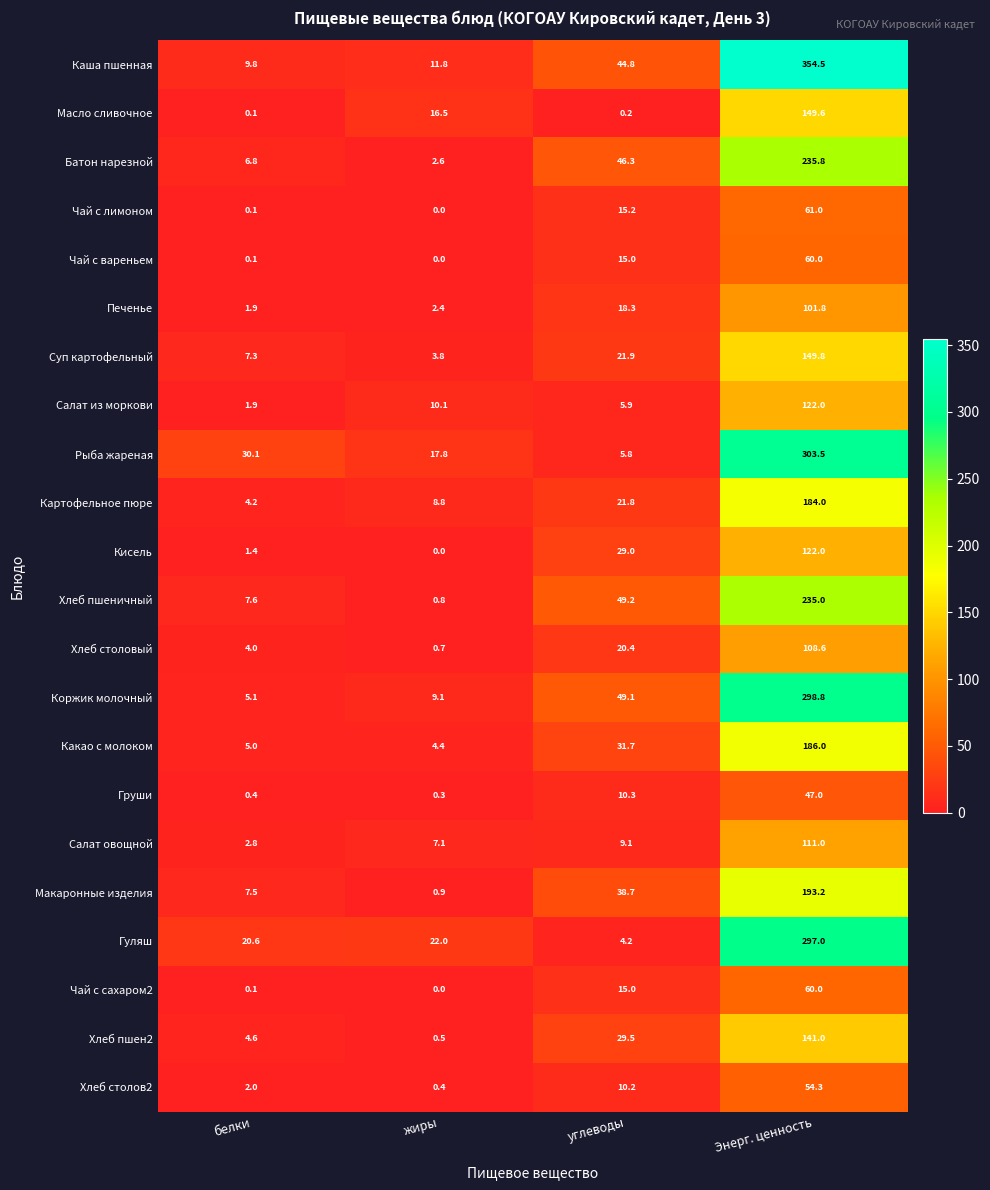

What is the difference between the highest and lowest values at белки?

30.0